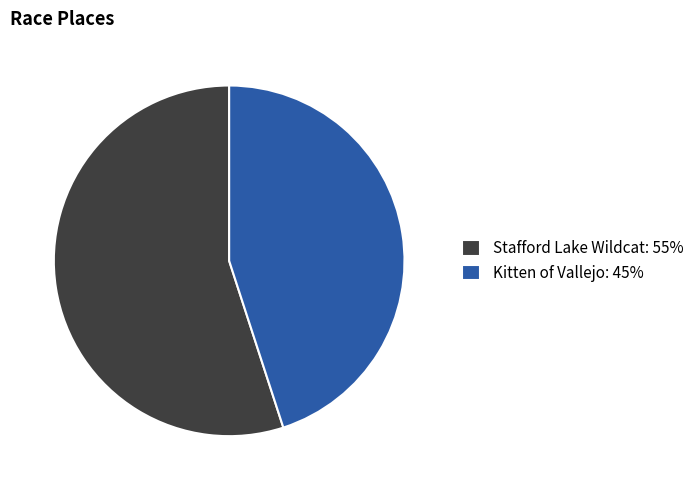

Does Kitten of Vallejo: 45% account for over 50% of the chart?

No